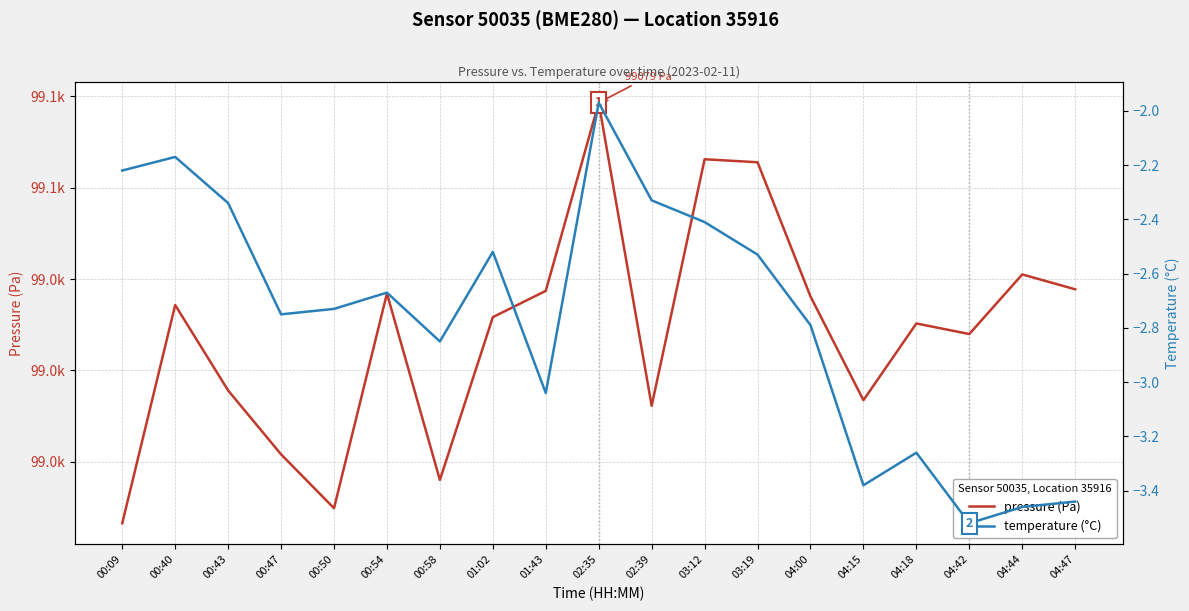

Between 03:19 and 04:18, which series saw the biggest shift?

pressure (Pa)